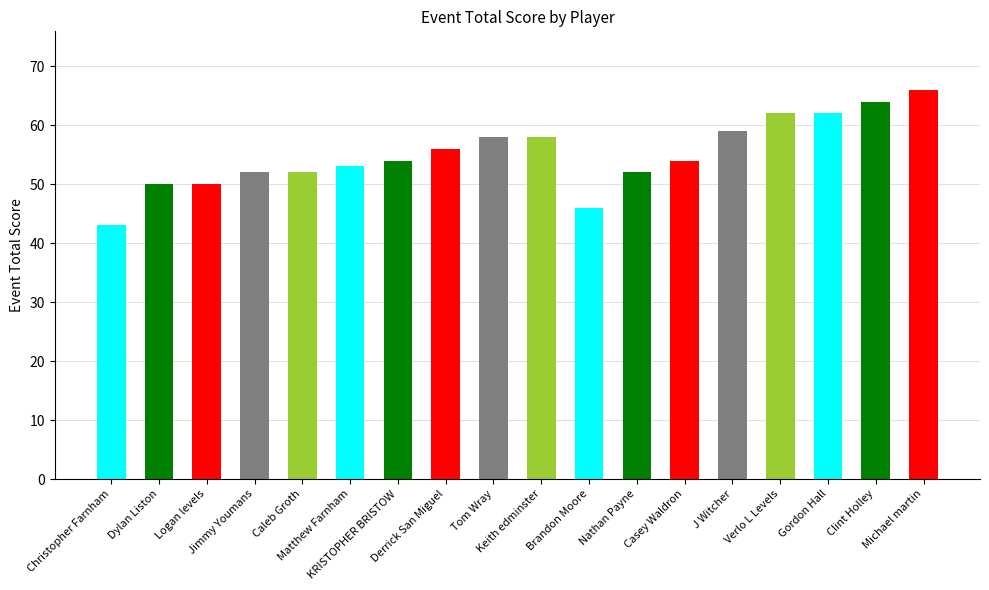

What is the value of the 16th bar from the left?

62